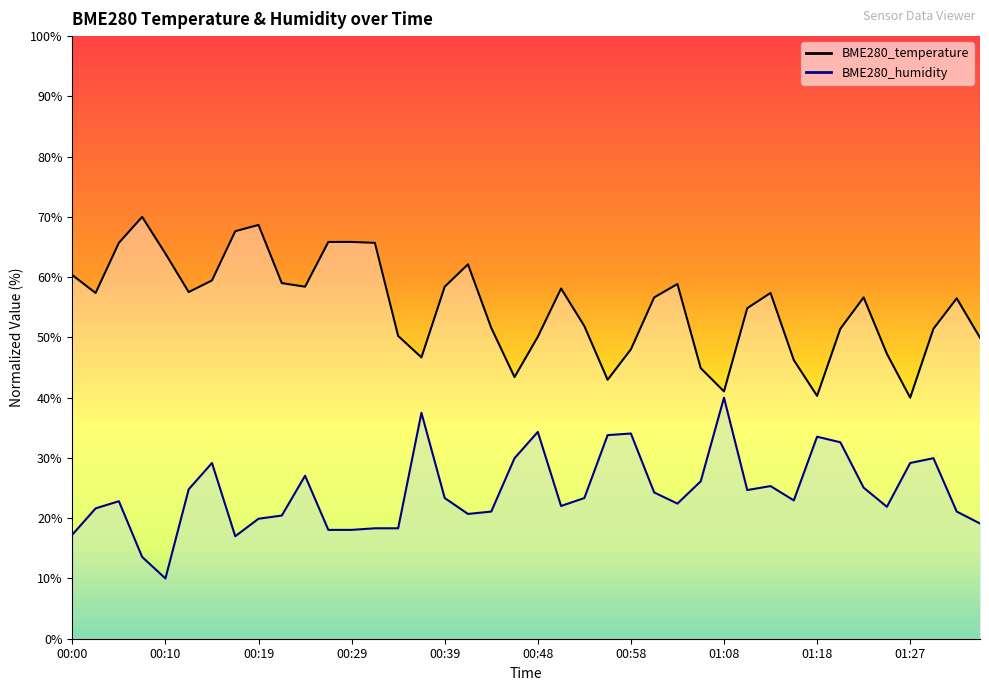

What is the value of the BME280_humidity point at the 13th from the left?

18.1